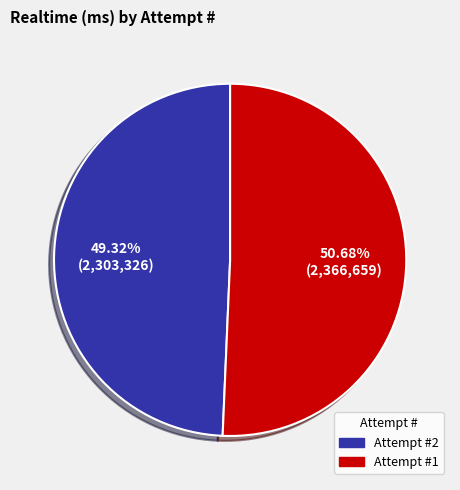

Does any single category account for the majority?

Yes